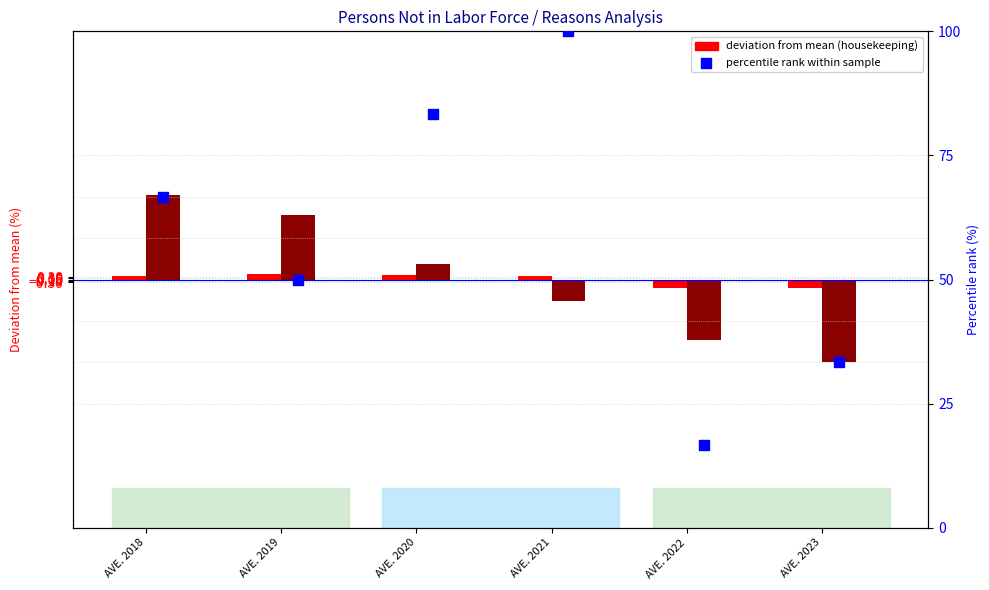

Which series contains the highest Y value?

percentile rank within sample